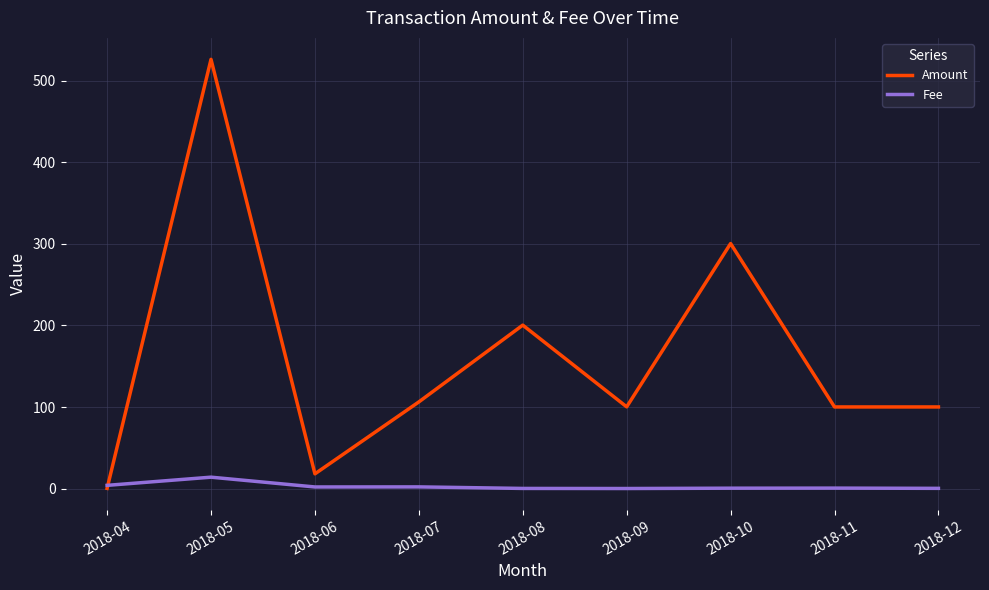

What is the average value of the Amount series?

161.3